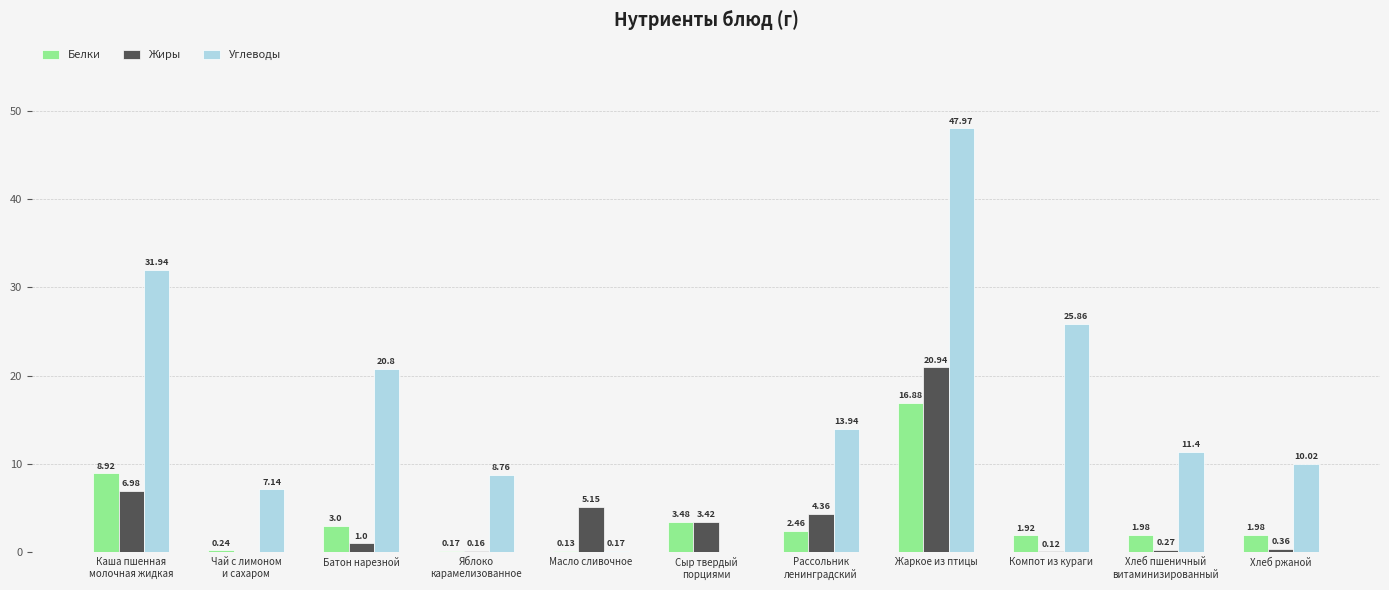

The Углеводы series shows 20.8 at Батон нарезной. True or false?

True